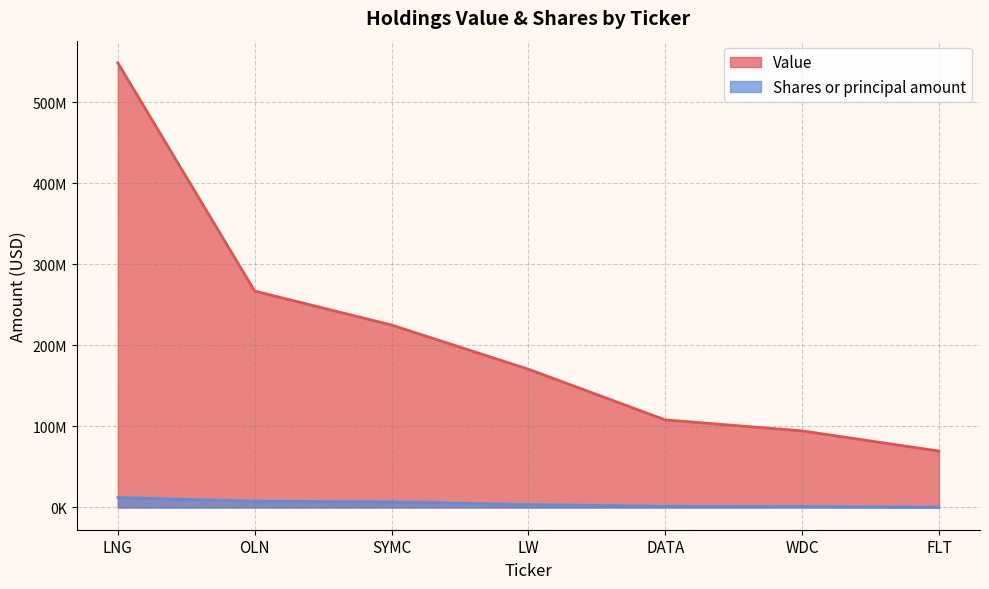

Reading left to right, transcribe all the data shown in this chart.

Value: LNG=548812000	OLN=267150000	SYMC=225241000	LW=170680000	DATA=108128000	WDC=94565000	FLT=69647000
Shares or principal amount: LNG=12185000	OLN=7800000	SYMC=6865000	LW=3640000	DATA=1443828	WDC=1094508	FLT=450000